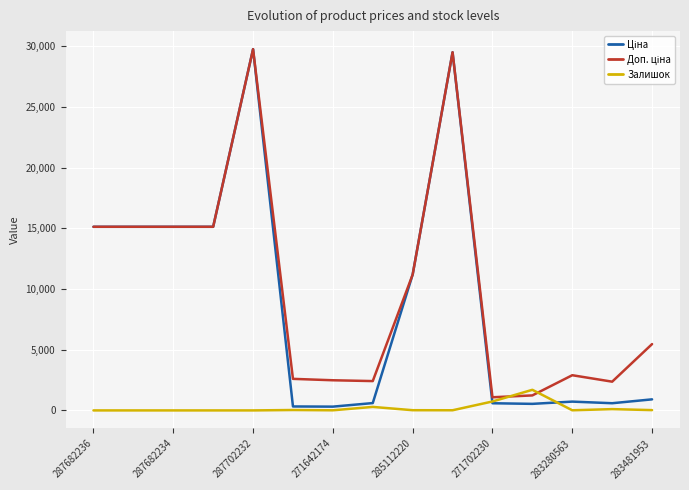

Reading left to right, what are all the values shown in this chart?

Ціна: 15120.0	15120.0	15120.0	15120.0	29747.2	324.8	310.3	603.7	11188.2	29491.5	589.9	539.0	724.5	591.6	910.4
Доп. ціна: 15120.0	15120.0	15120.0	15120.0	29747.2	2598.3	2482.4	2414.8	11188.2	29491.5	1081.7	1235.4	2897.8	2366.5	5462.3
Залишок: 0.0	0.0	0.0	0.0	0.0	33.0	9.0	288.0	17.0	12.0	735.0	1696.0	11.0	106.0	24.0